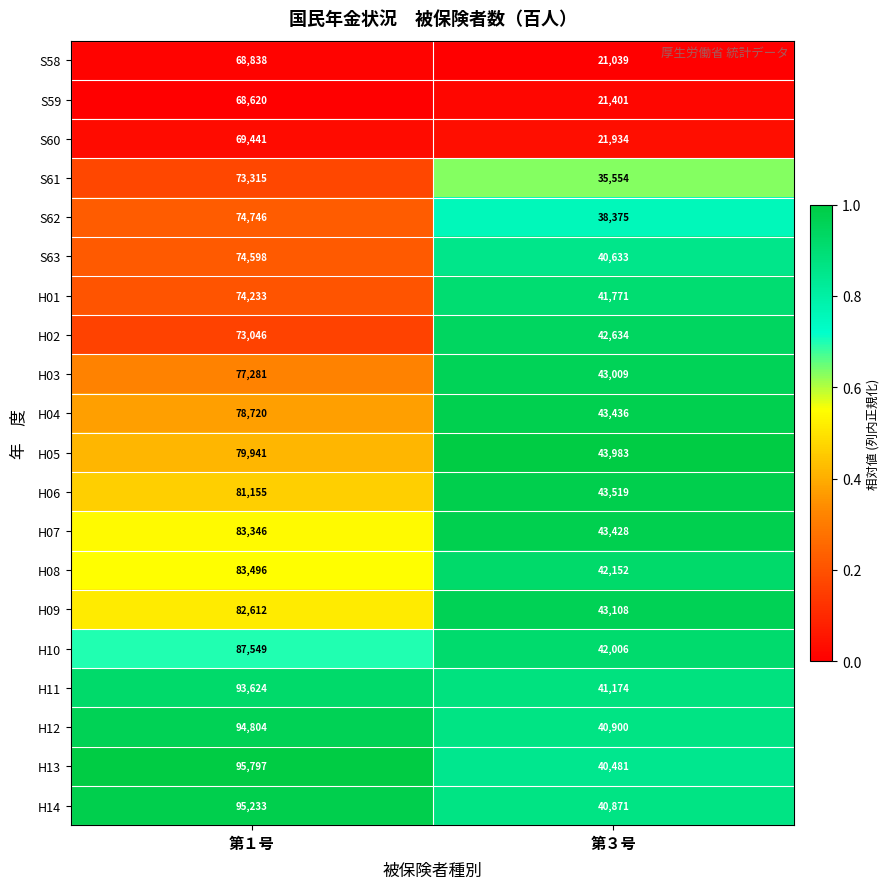

True or false: H08 has a value of 42152 at 第３号.

True